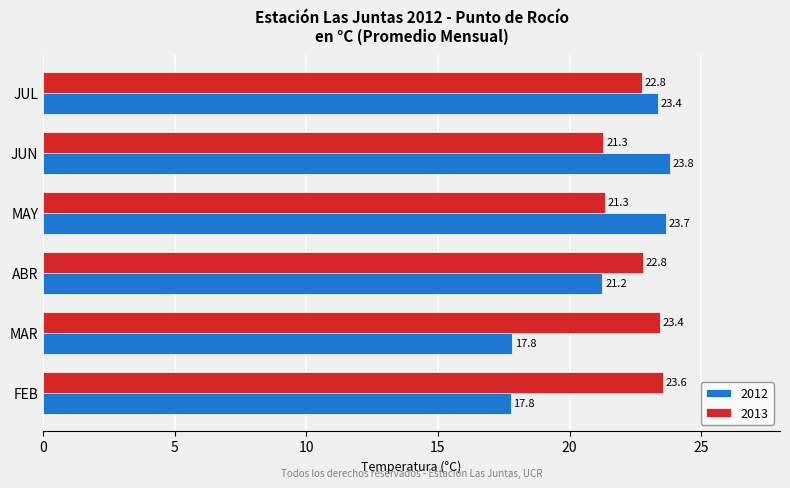

The 2012 series shows 11.9 at JUN. True or false?

False